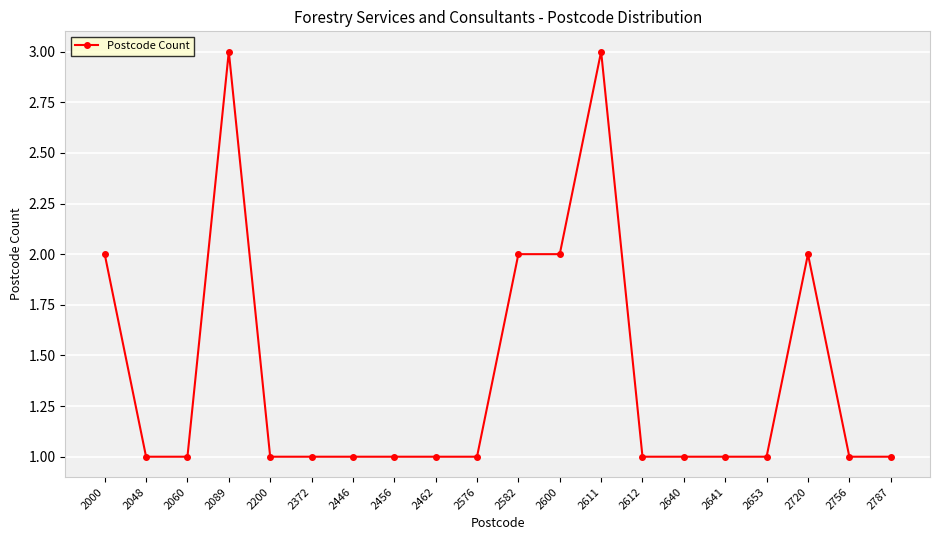

Where is the first local maximum?

2089